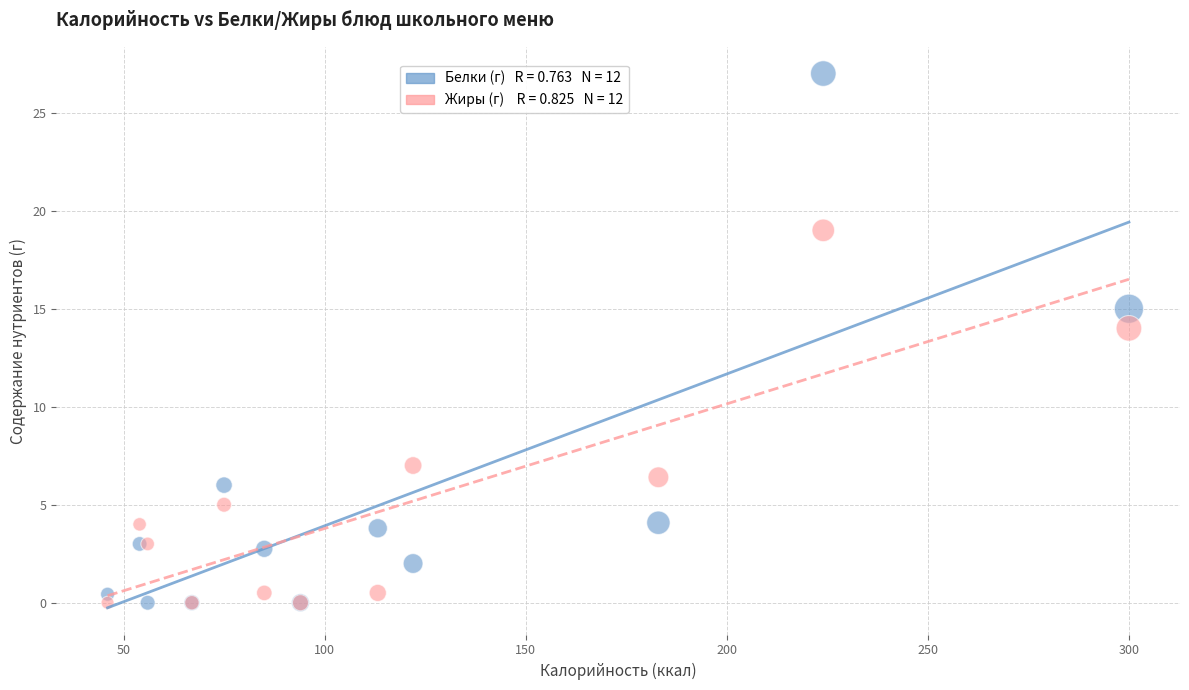

Across all series, what Y value is closest to 13?

14.0